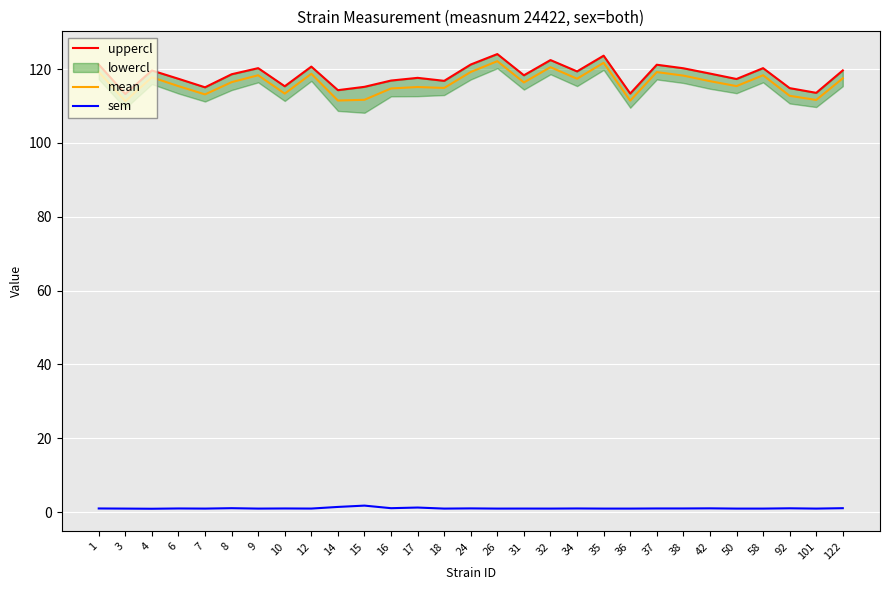

True or false: mean has a value of 57.5 at 14.

False